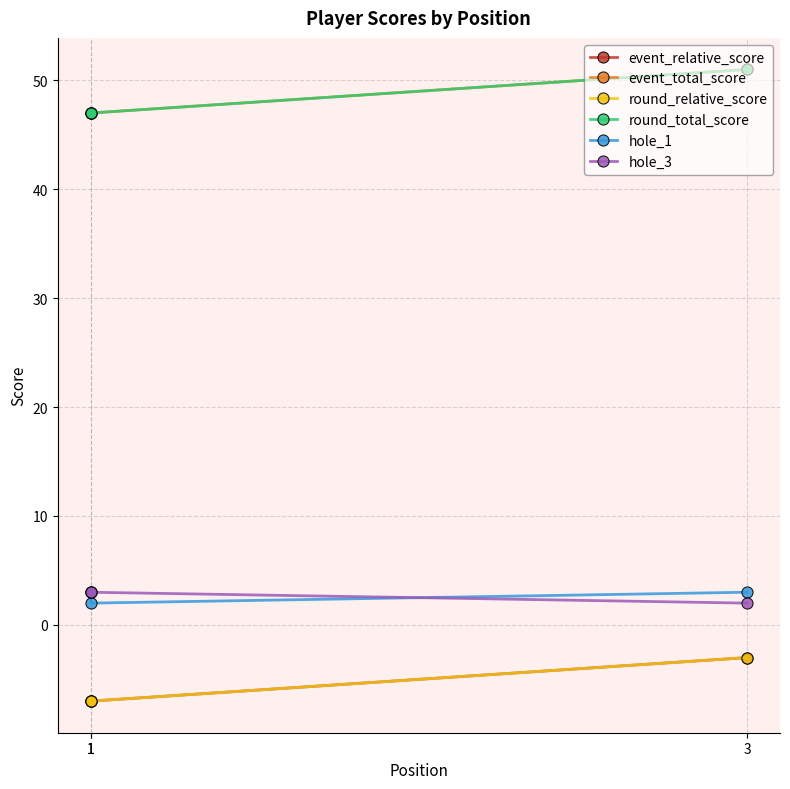

Which series has the largest range (max minus min)?

event_relative_score